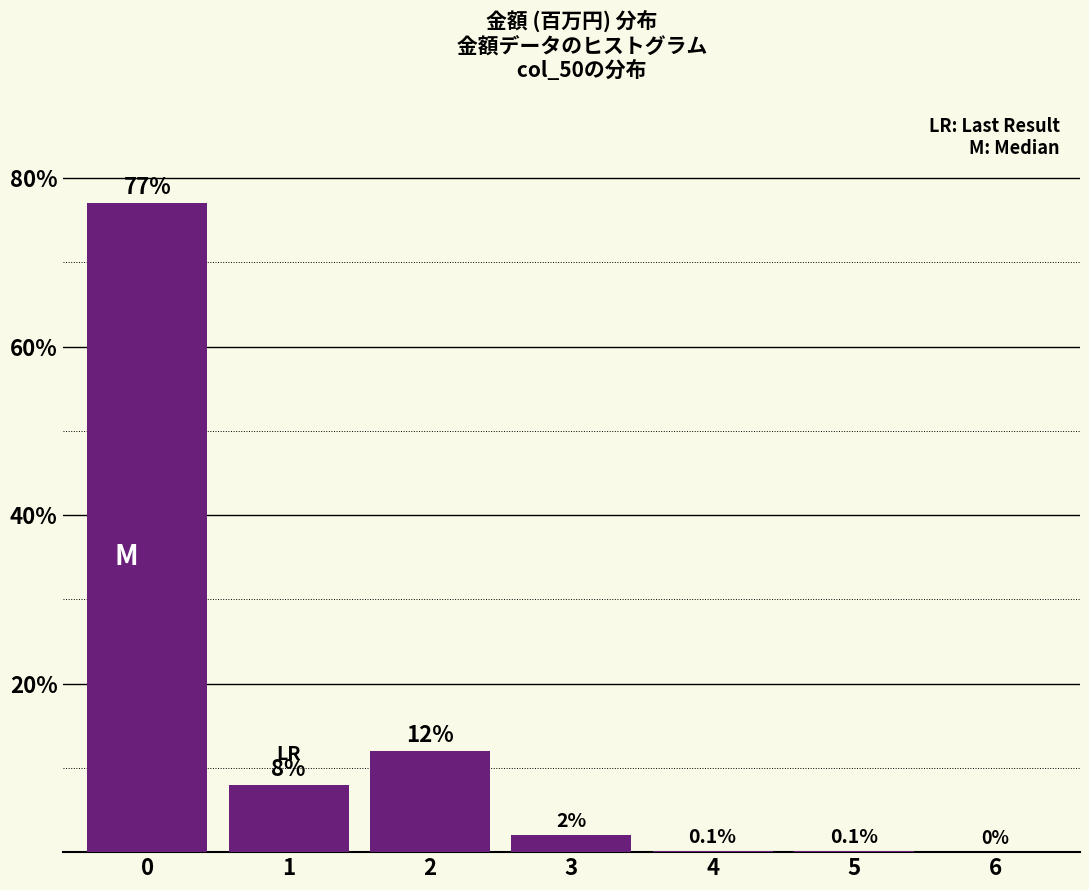

Reading left to right, list all the values displayed in this chart.

0=77.0	1=8.0	2=12.0	3=2.0	4=0.1	5=0.1	6=0.0